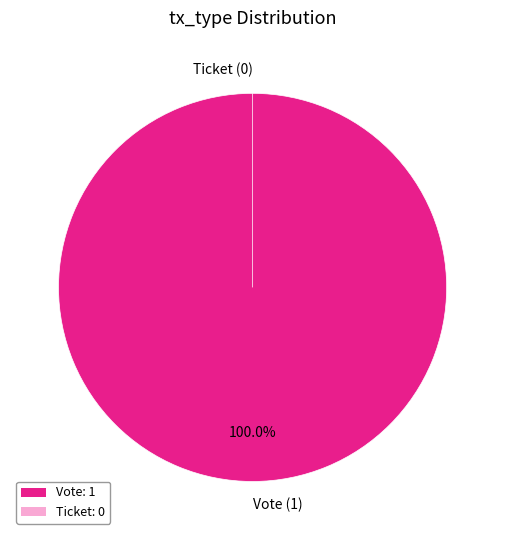

What is the change in value from Vote to Ticket?

-1